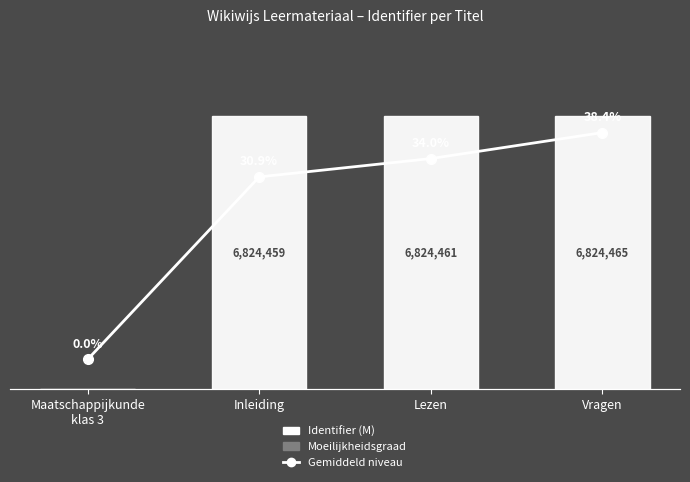

What is the sum of the Identifier (M) values at Lezen and Inleiding?

13.6